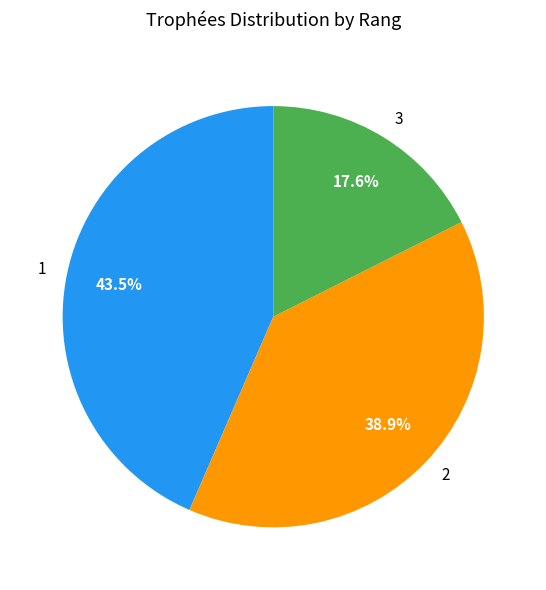

Which slice is the largest?

1